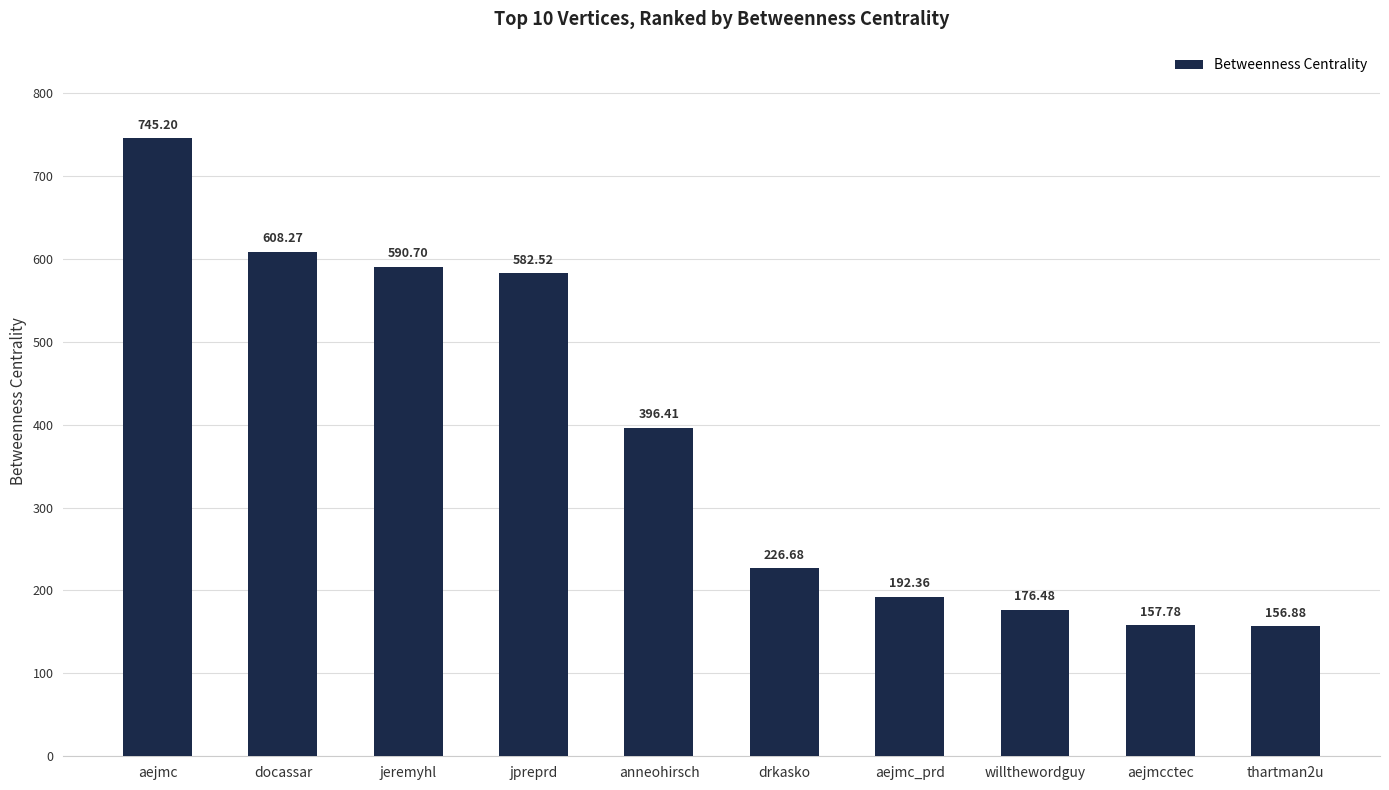

True or false: the data shows 176.5 at willthewordguy.

True